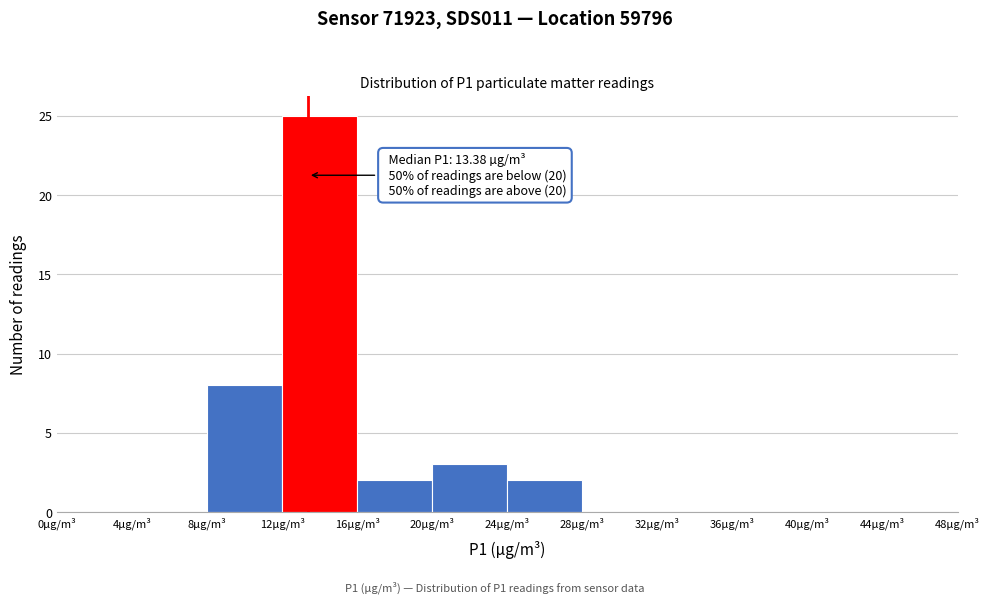

Over which range of the x-axis is the bar tallest?

12 to 16